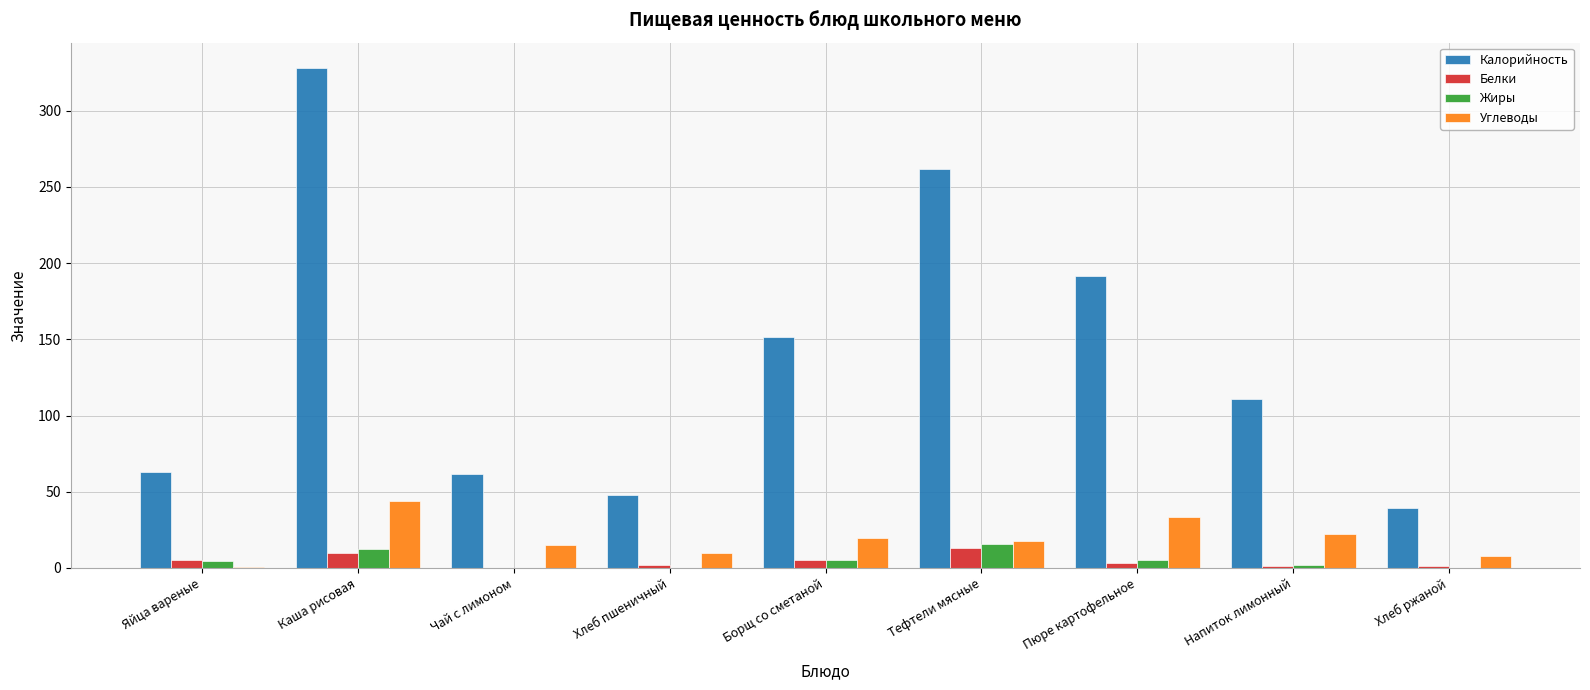

What is the sum of the Углеводы values at Пюре картофельное and Чай с лимоном?

48.4